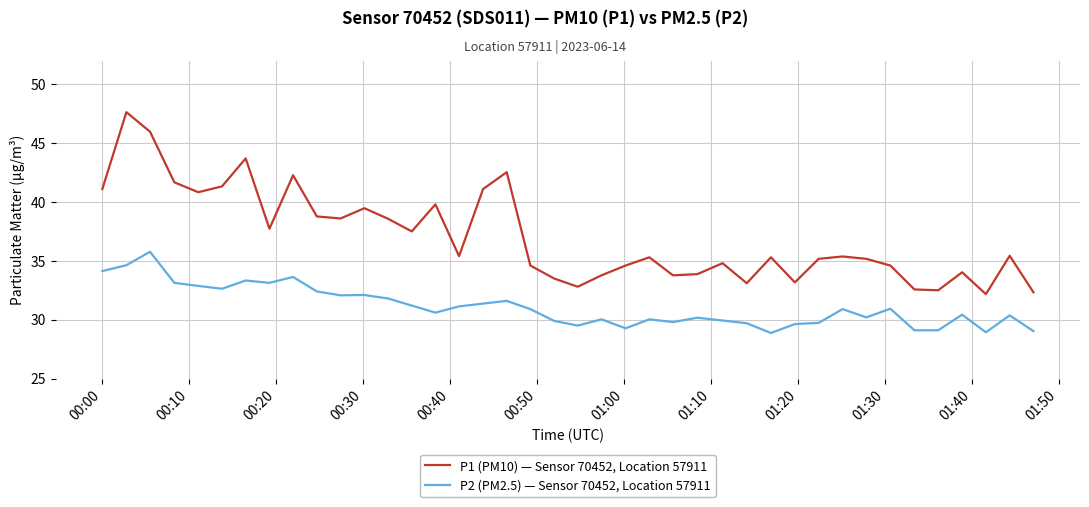

What is the difference between the maximum and minimum values in the P2 (PM2.5) — Sensor 70452, Location 57911 series?

6.9